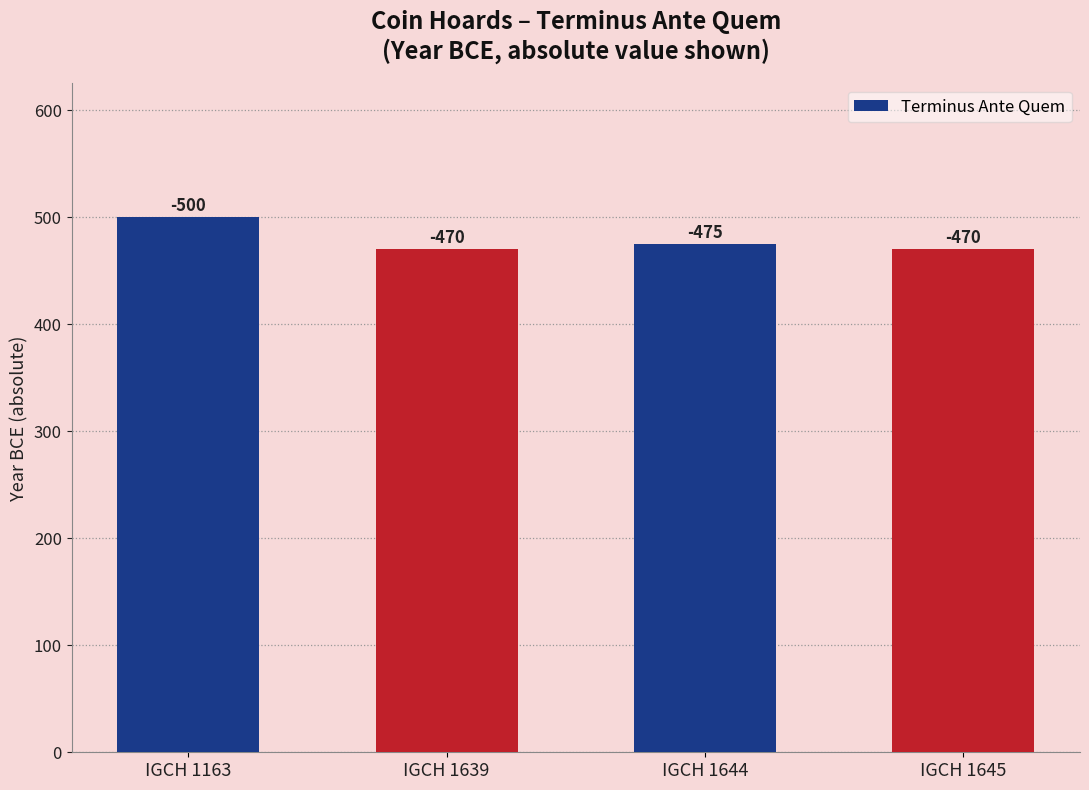

True or false: the data shows 500 at IGCH 1163.

True